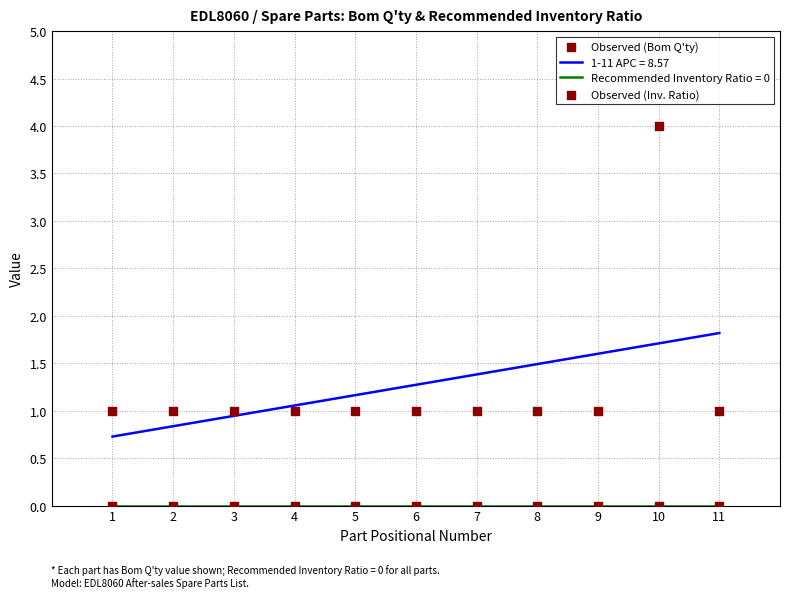

Which series has the largest total across all categories?

Observed (Bom Q'ty)